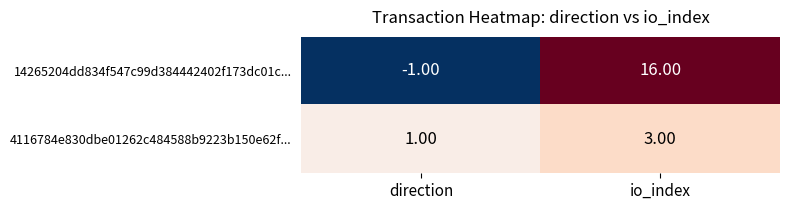

What is the sum of the 4116784e830dbe01262c484588b9223b150e62f... values at direction and io_index?

4